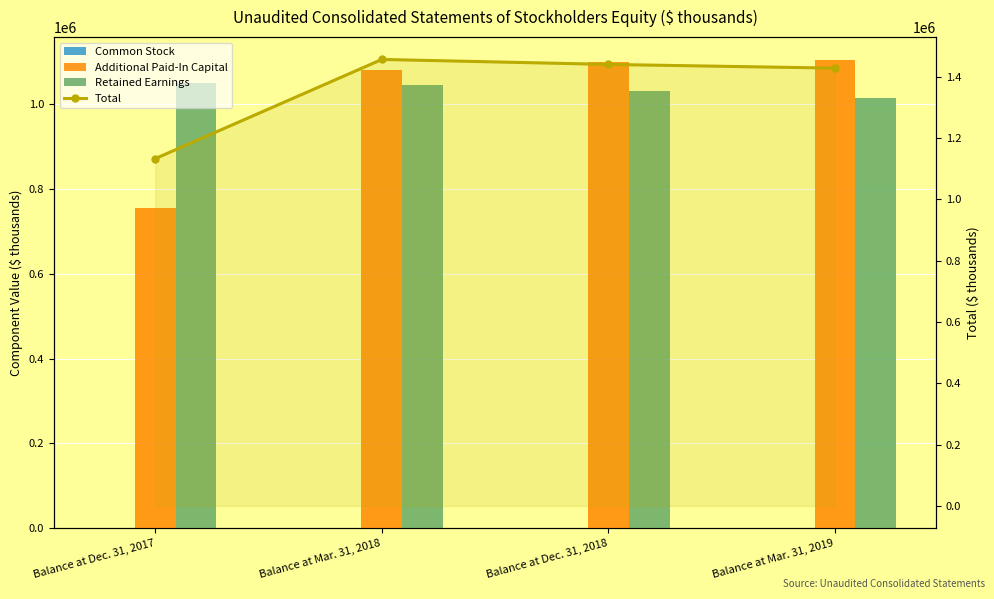

Read the Retained Earnings value at Balance at Dec. 31, 2018, to the nearest 10.

1029520